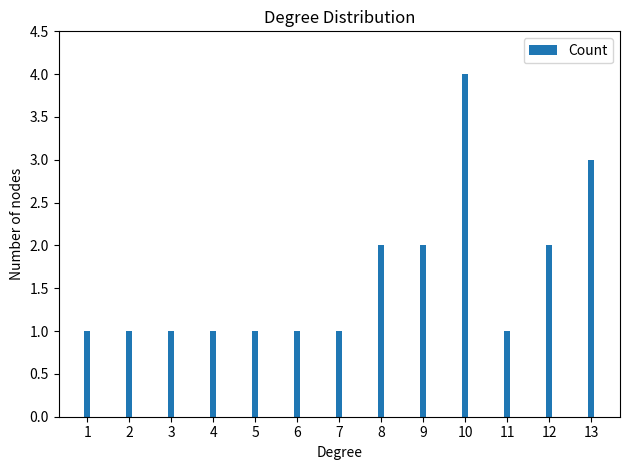

What is the difference between the maximum and minimum values?

3